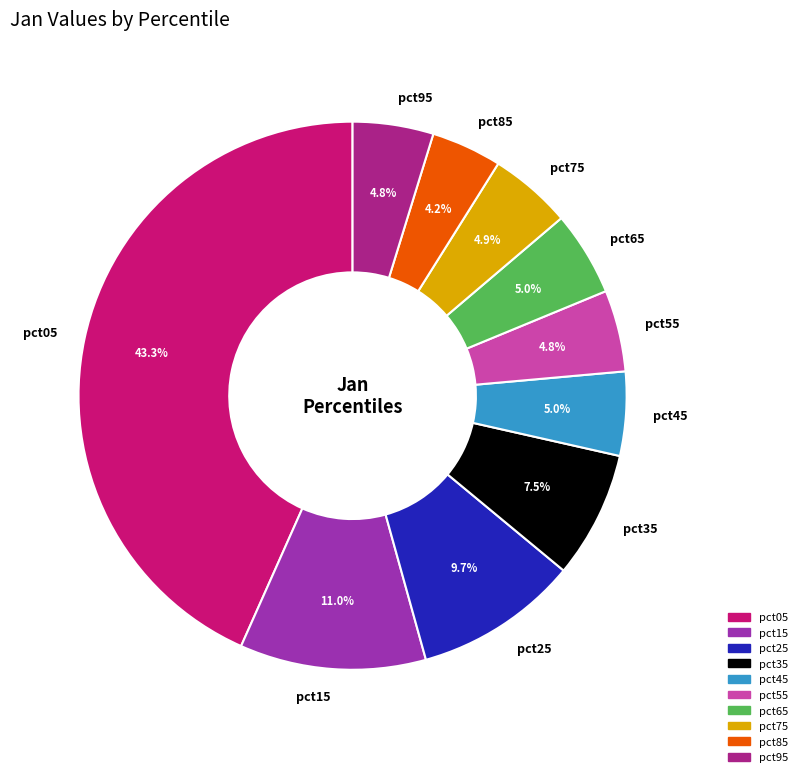

Between pct55 and pct35, which is larger?

pct35